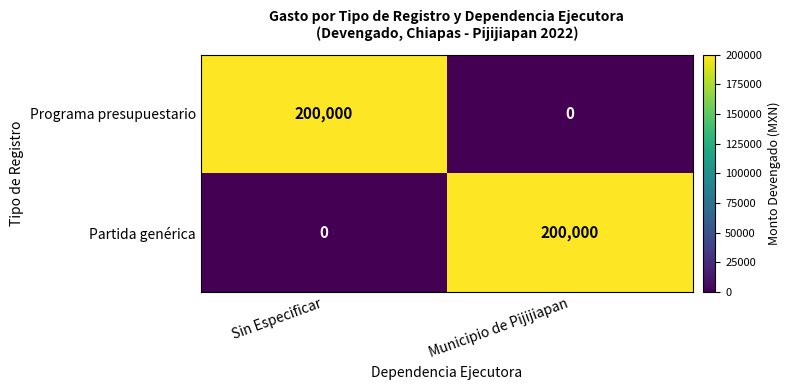

At which label does Programa presupuestario reach its minimum?

Municipio de Pijijiapan